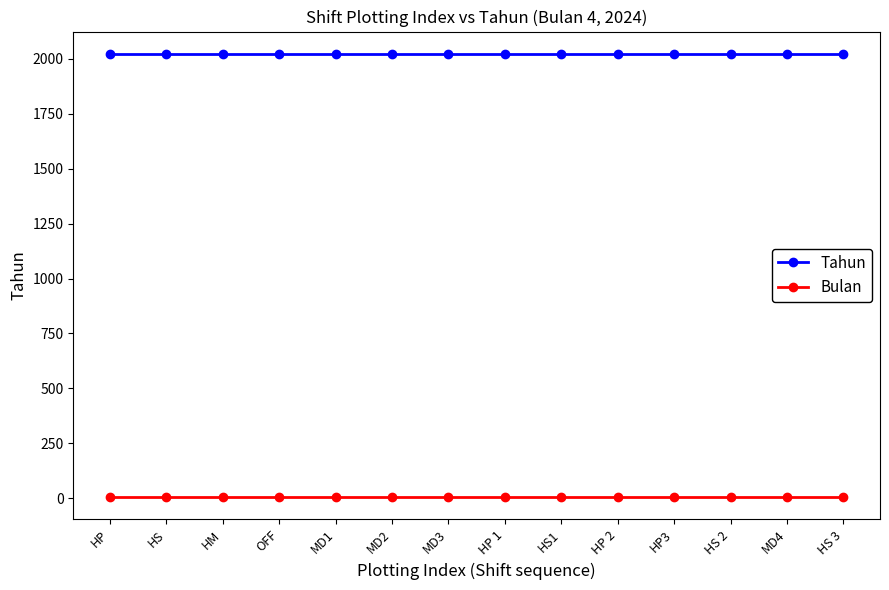

The Bulan series shows 4 at HP. True or false?

True